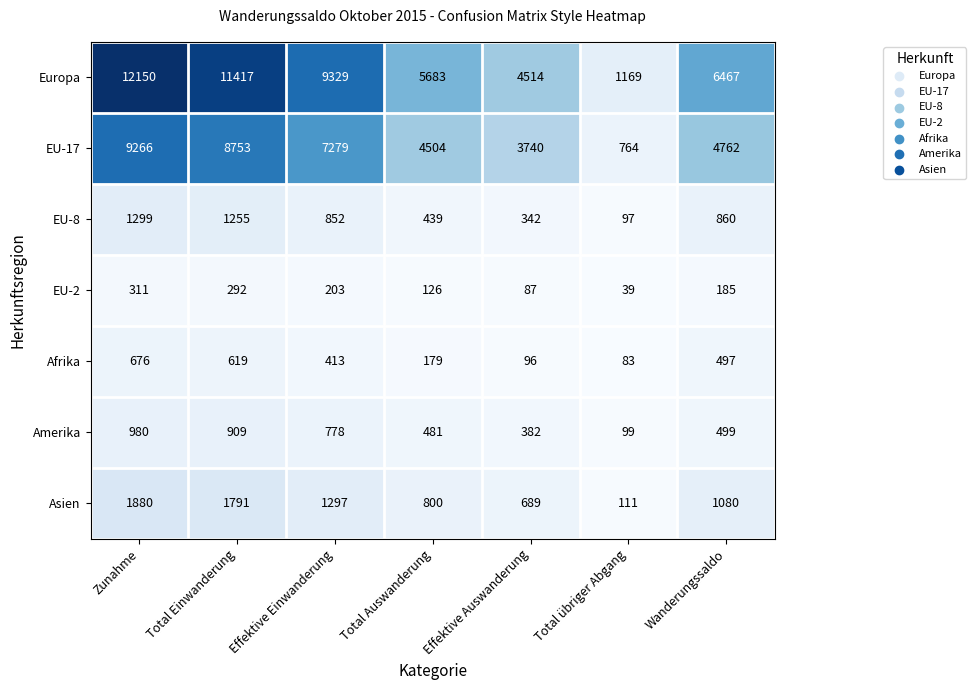

Between Effektive Auswanderung and Total übriger Abgang, which series saw the biggest shift?

Europa